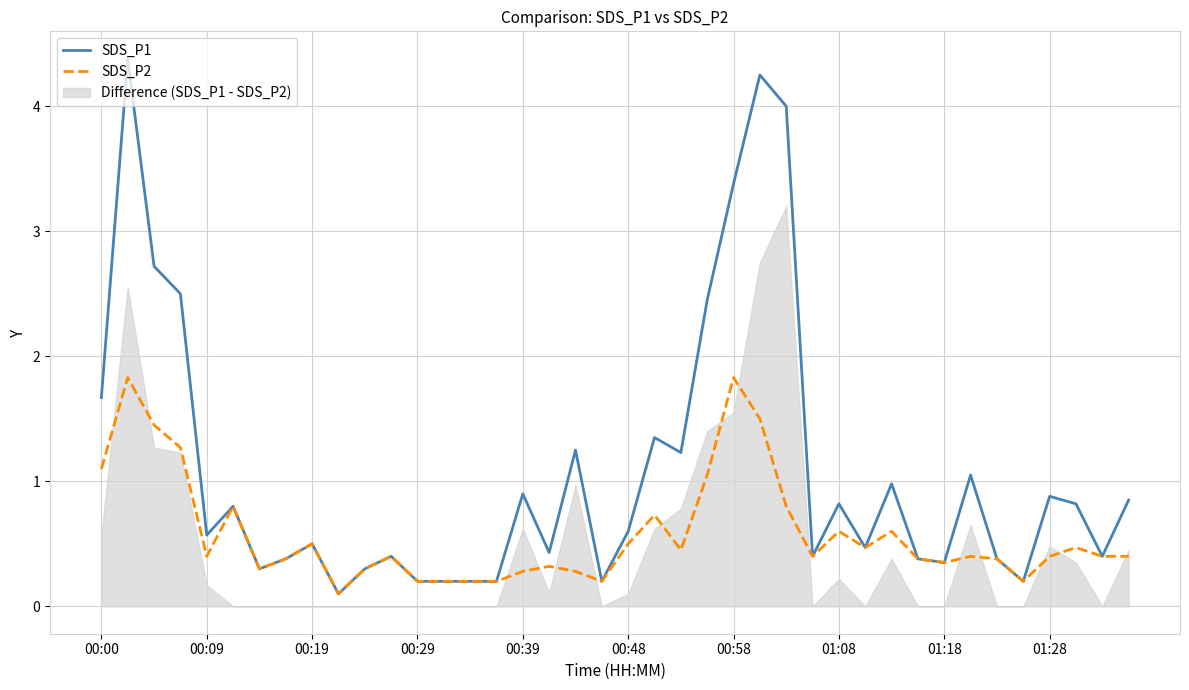

What is the highest value of the SDS_P1 series?

4.4